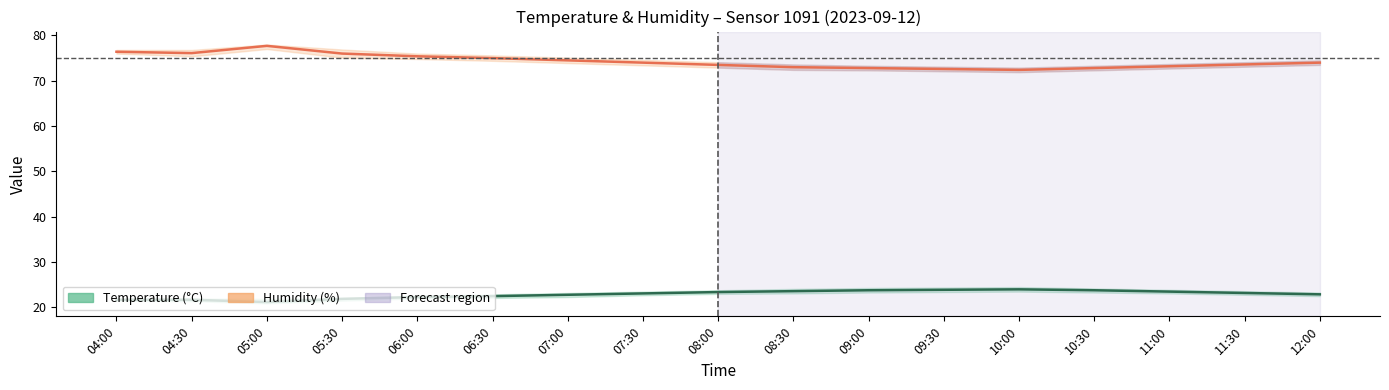

Reading right to left, what are all the values shown in this chart?

temperature: 22.9	23.2	23.5	23.8	24.0	23.9	23.8	23.6	23.4	23.1	22.8	22.5	22.3	21.9	21.2	21.7	21.7
humidity: 74.0	73.6	73.2	72.8	72.4	72.6	72.8	73.0	73.5	74.0	74.5	75.0	75.4	76.0	77.7	76.1	76.4